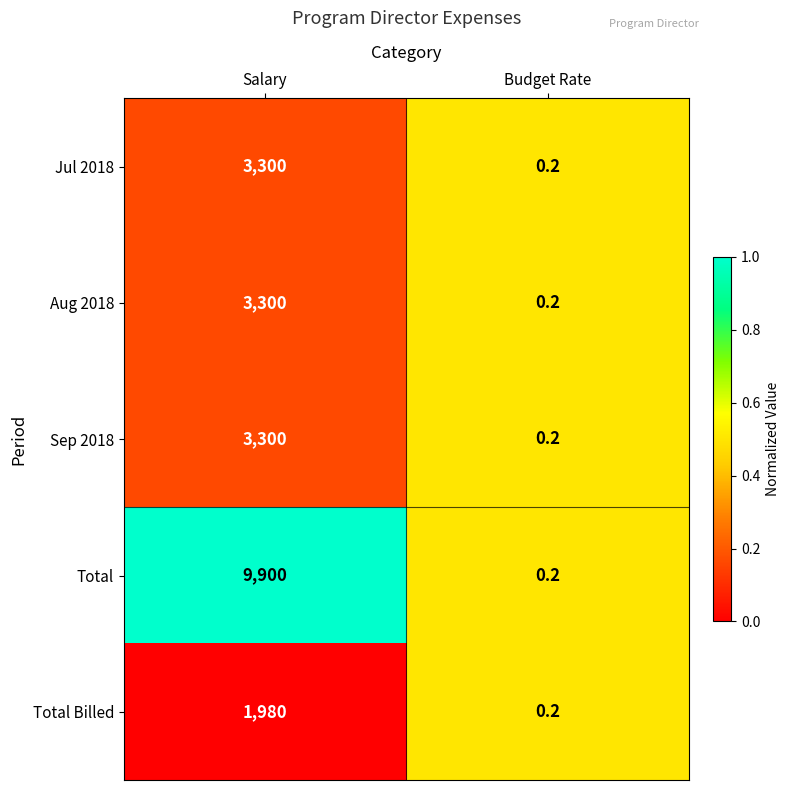

Where is Total Billed nearest to the value 990?

Budget Rate